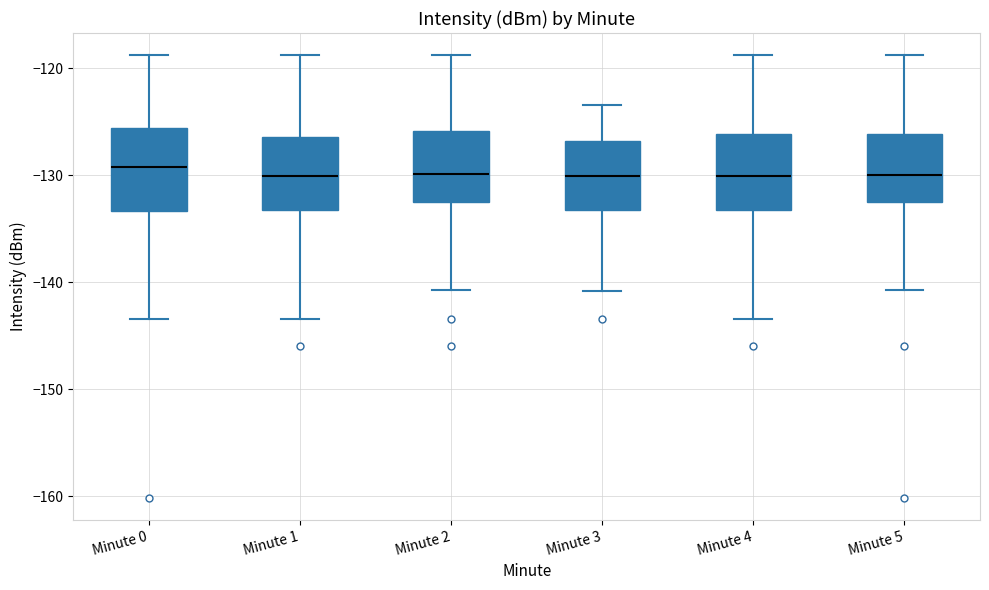

Reading left to right, transcribe this box plot: for each box, give where its median line is, the range the box spans, and where its two whiskers end, as read against the y-axis. The values are not printed on the chart, so give them approximately, as read against the axis.

Minute 0: median -129, box -133 to -126, whiskers -143 to -119
Minute 1: median -130, box -133 to -126, whiskers -143 to -119
Minute 2: median -130, box -133 to -126, whiskers -141 to -119
Minute 3: median -130, box -133 to -127, whiskers -141 to -123
Minute 4: median -130, box -133 to -126, whiskers -143 to -119
Minute 5: median -130, box -133 to -126, whiskers -141 to -119